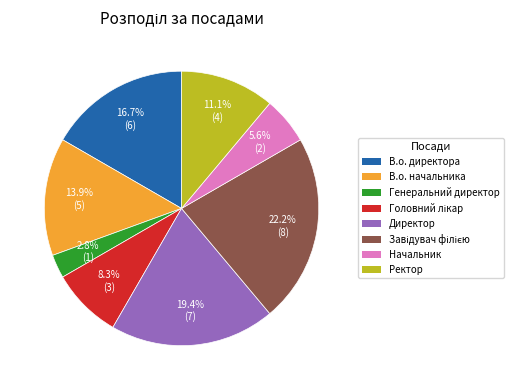

Does any single category account for the majority?

No